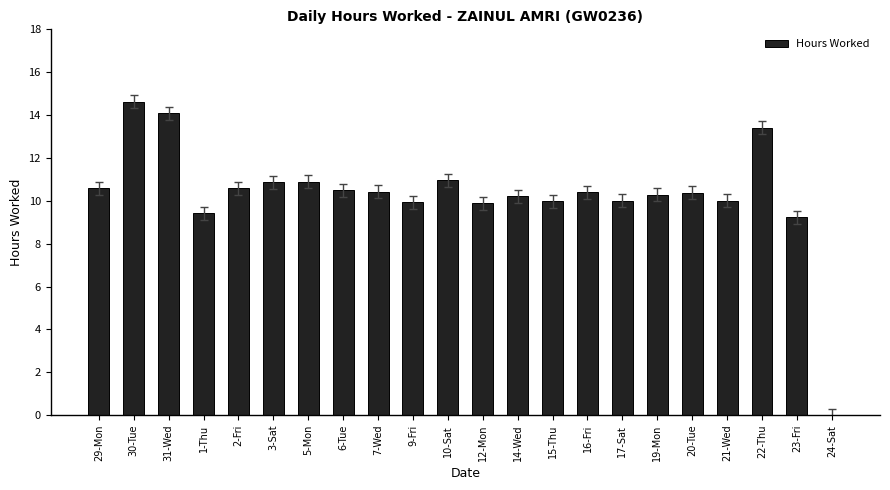

The chart shows a value of 10.0 at 15-Thu. True or false?

True